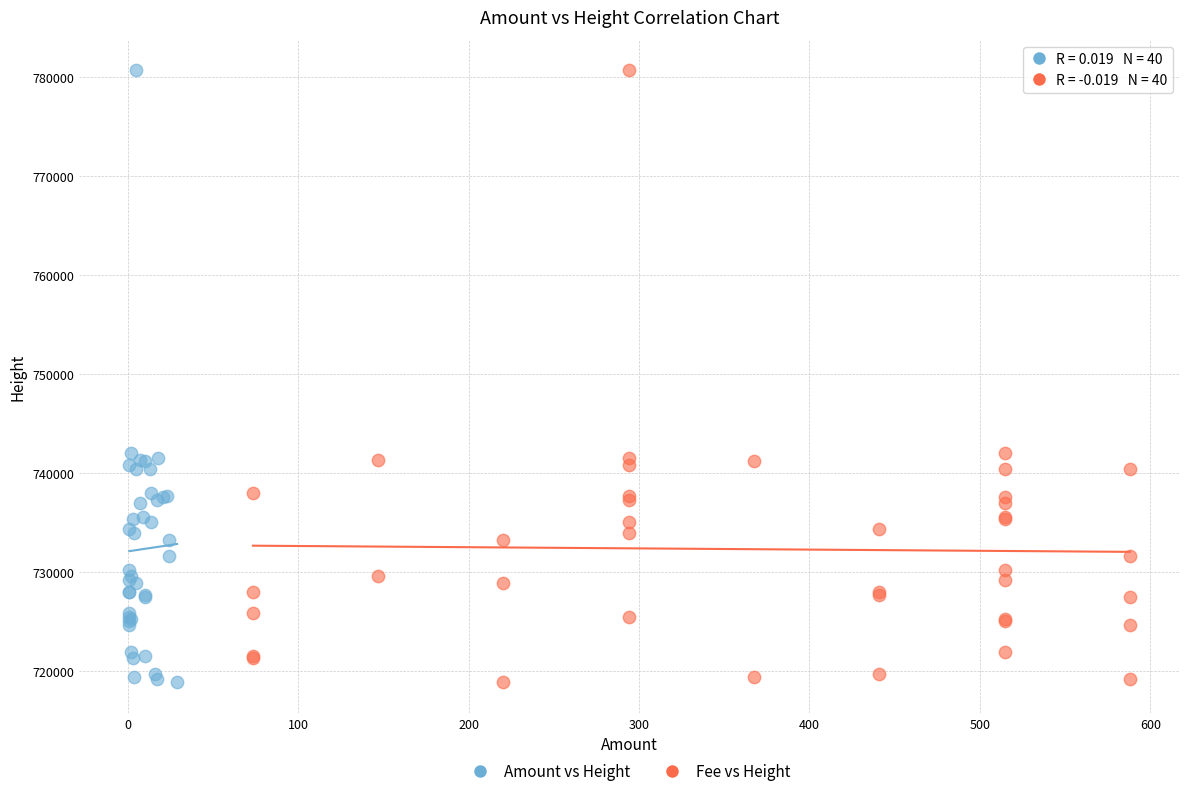

What are all the series names shown in the legend?

Amount vs Height, Fee vs Height